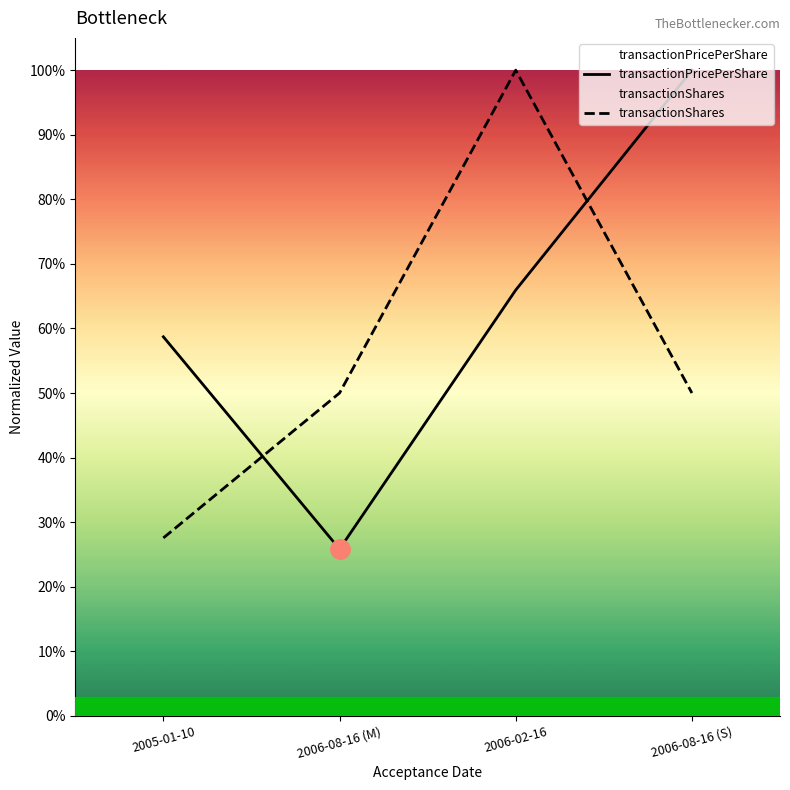

Read the transactionPricePerShare value at 2006-02-16.

0.7